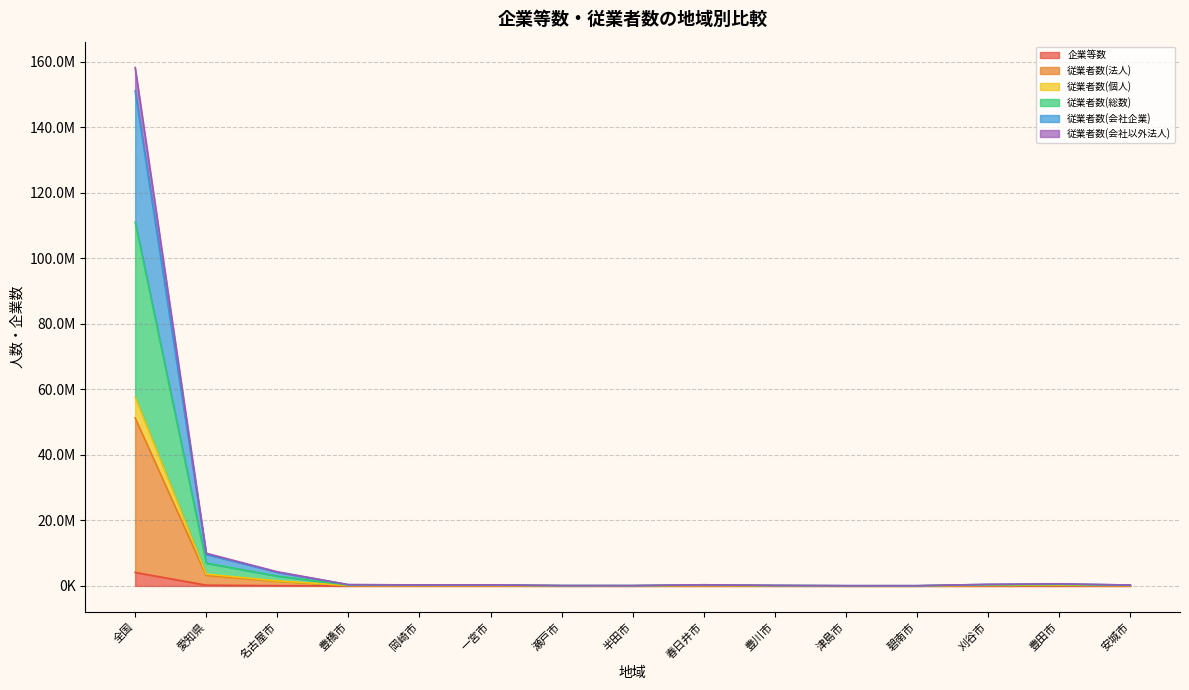

Which category has the highest value across all series?

全国